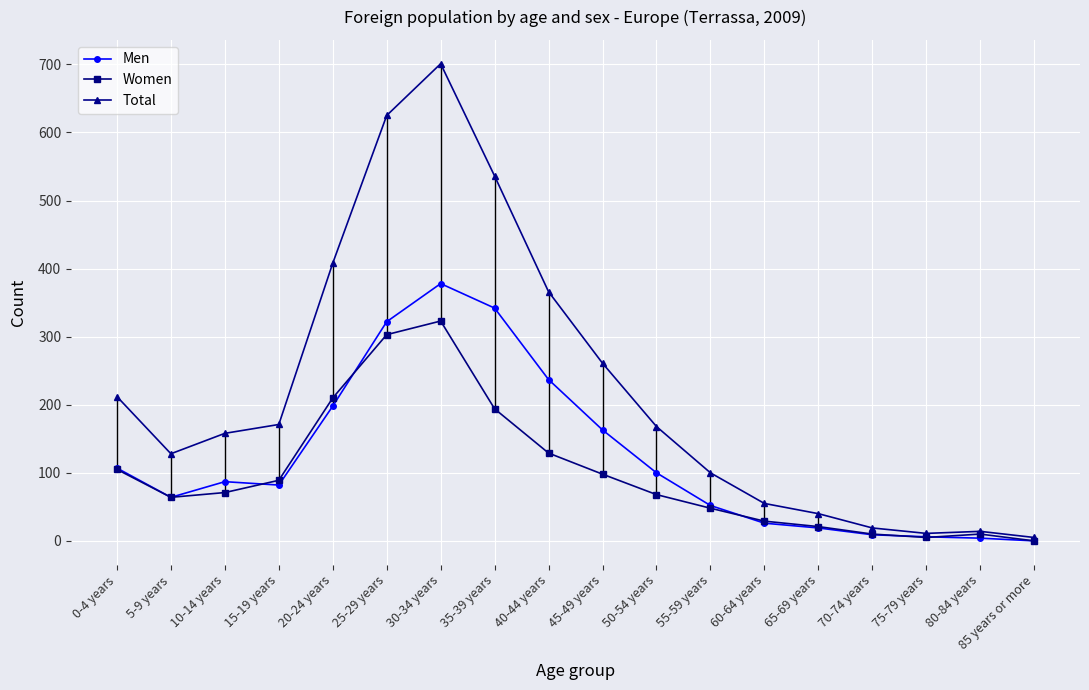

What value does the Men series have at 20-24 years?

198